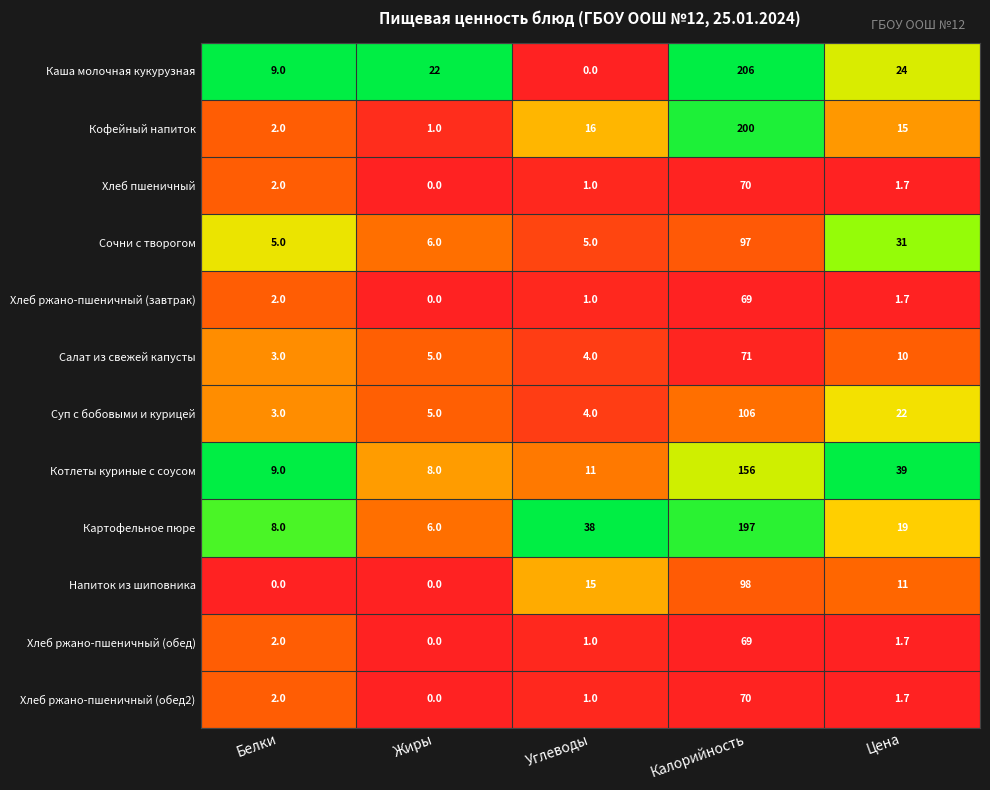

Which series has the largest range (max minus min)?

Каша молочная кукурузная